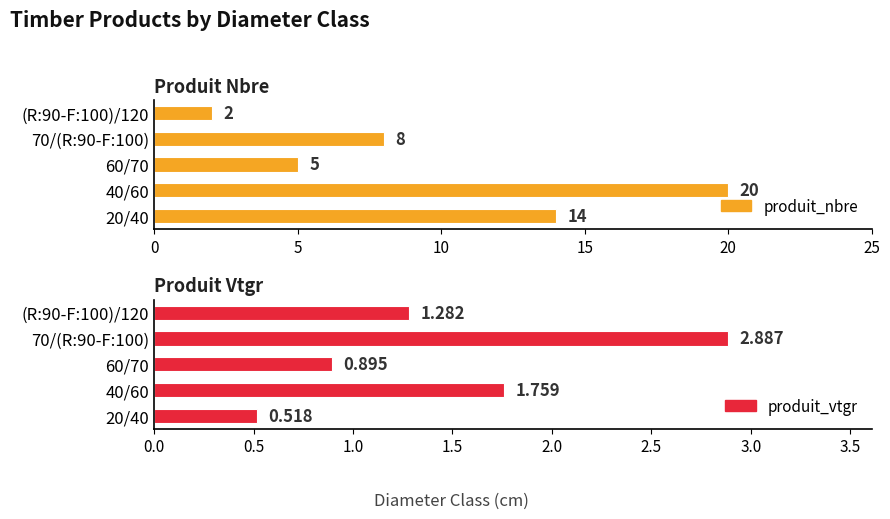

What is the average value of the produit_vtgr series?

1.5